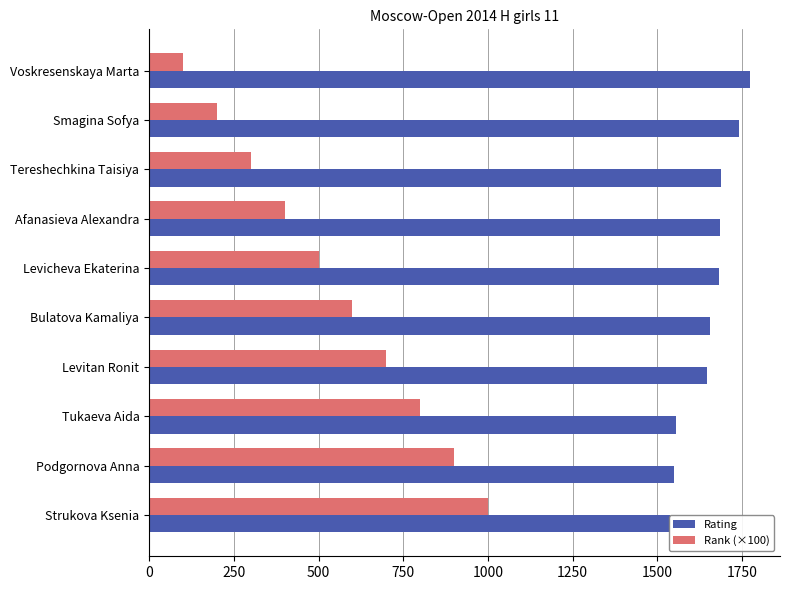

Between Tereshechkina Taisiya and Afanasieva Alexandra, which is larger?

Tereshechkina Taisiya